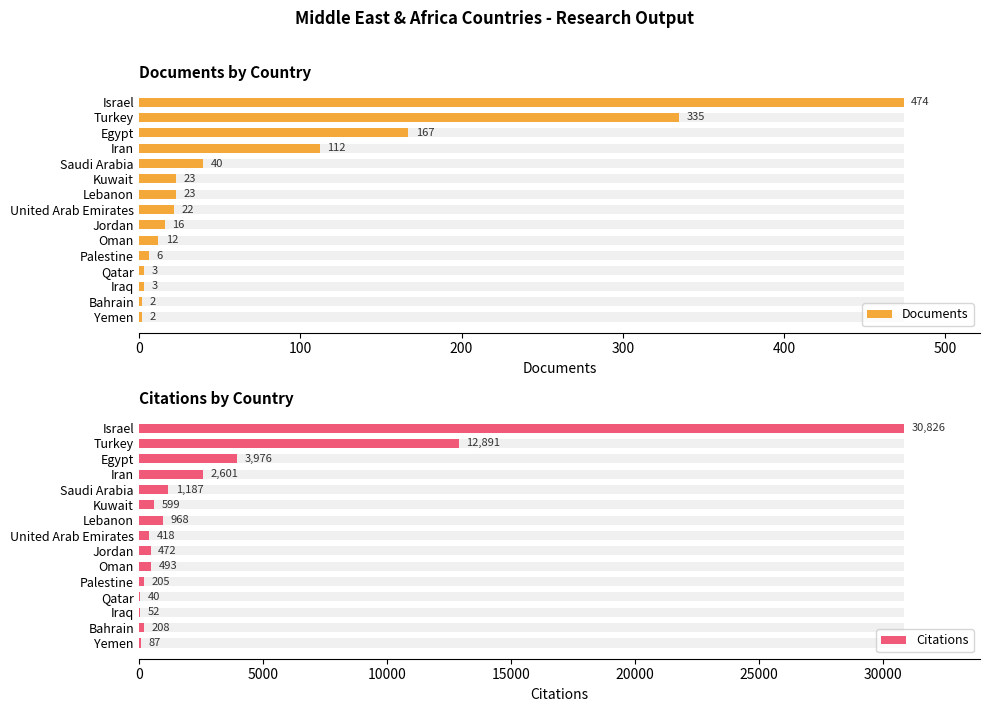

Does the chart contain stacked bars?

No